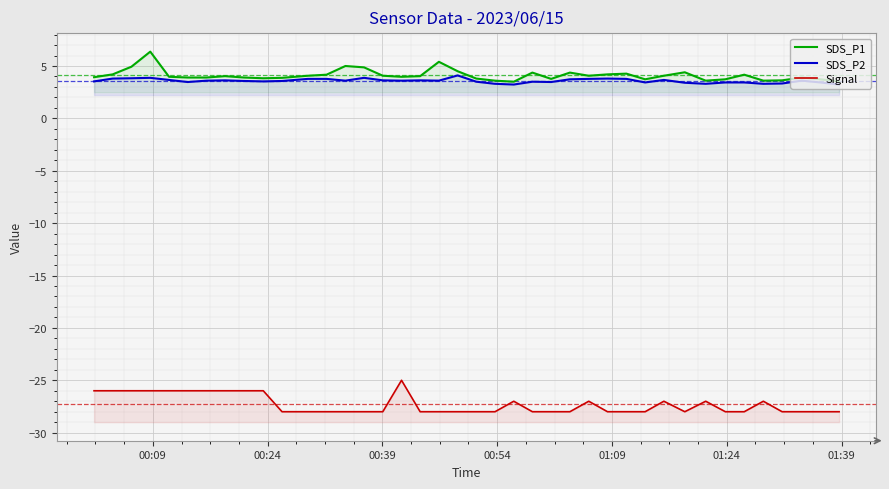

True or false: Signal and SDS_P2 intersect in this chart.

False